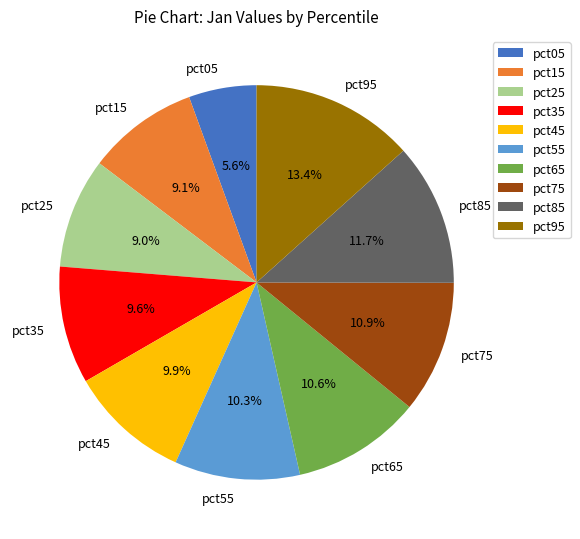

Which slice is the largest?

pct95